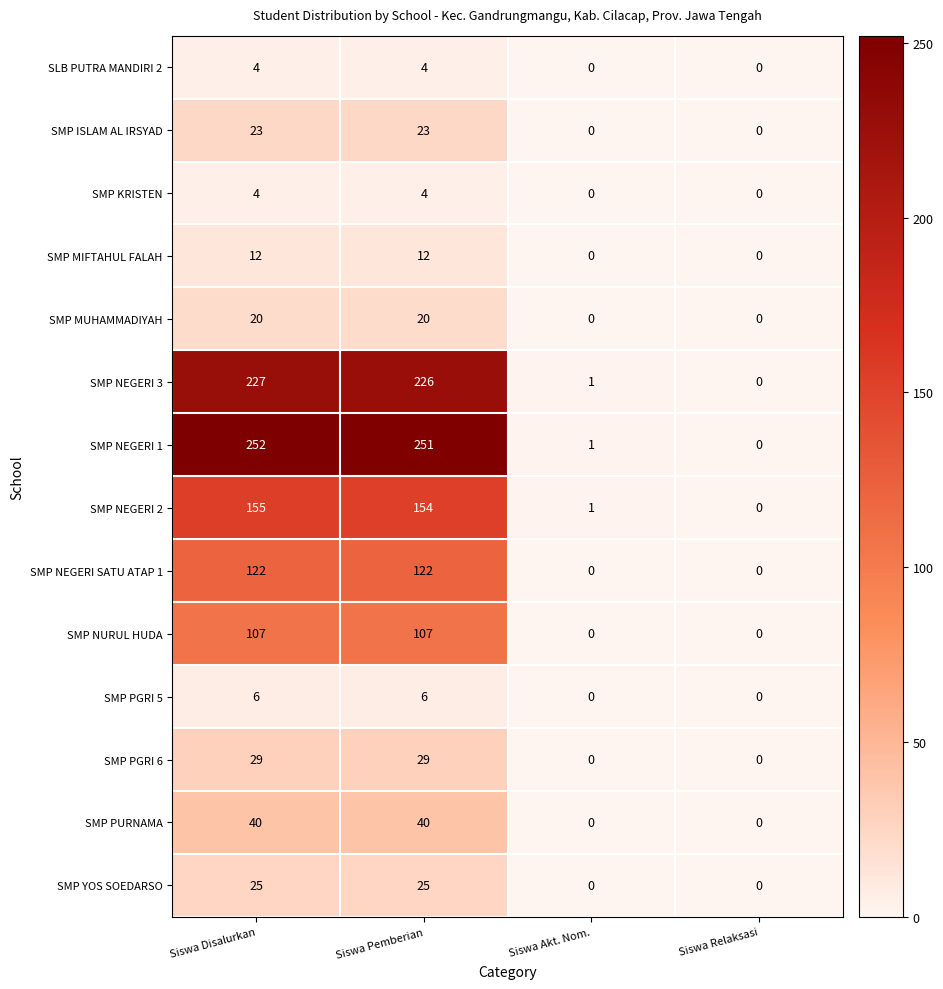

How many categories are shown in the chart?

4